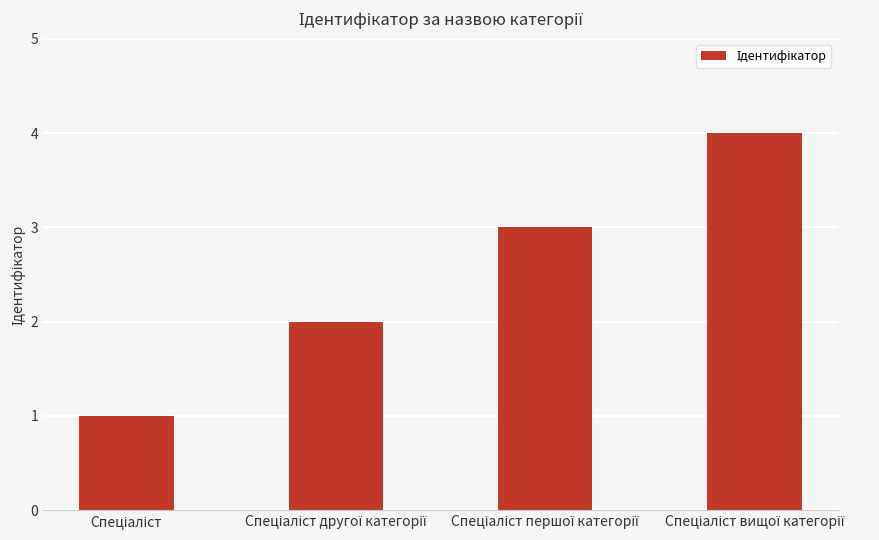

What is the sum of all values?

10